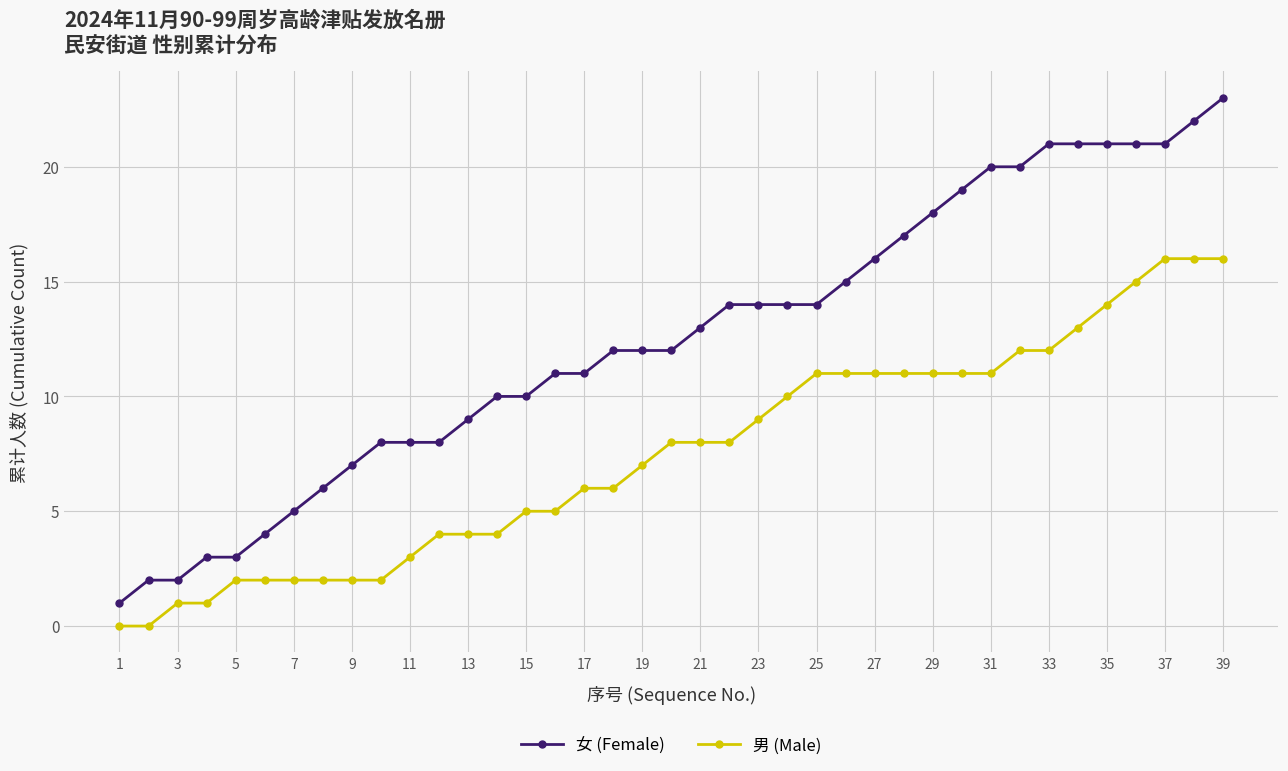

How many series are shown in this chart?

2